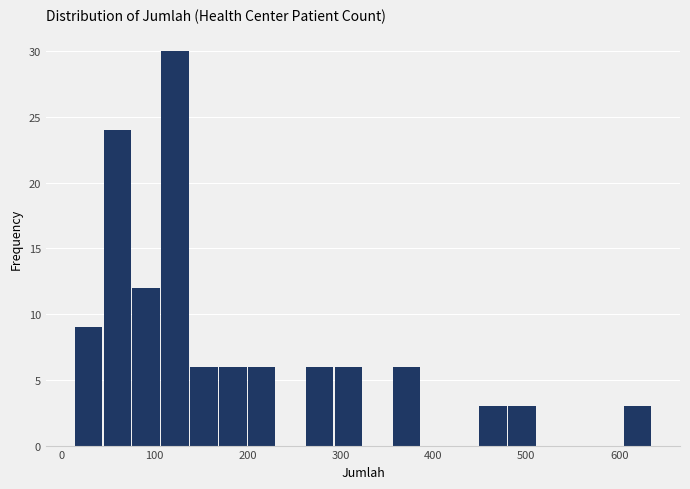

Read against the x-axis, roughly where is the centre of the tallest bar?

120